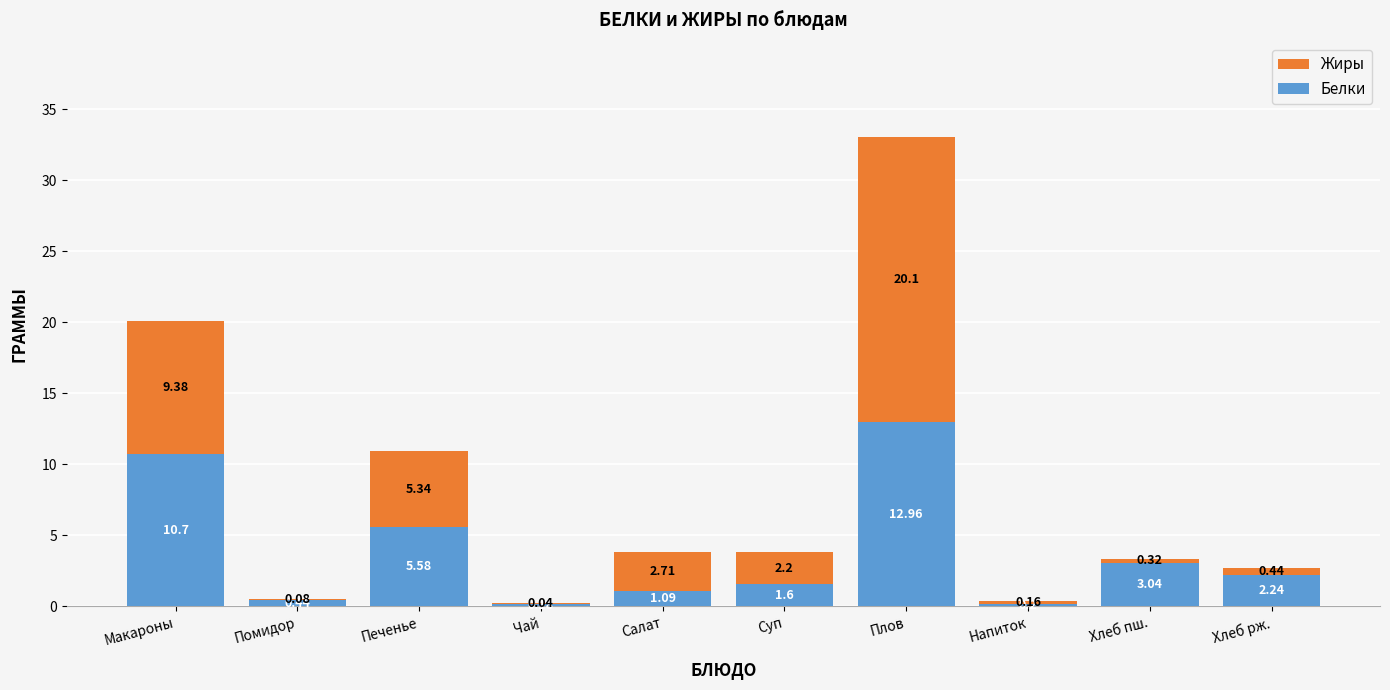

At which label does Белки reach its peak?

Плов